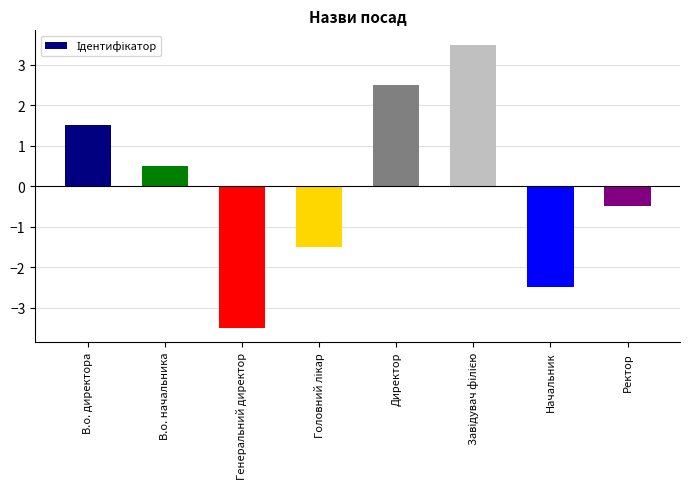

Reading left to right, transcribe all the data shown in this chart.

1.5	0.5	-3.5	-1.5	2.5	3.5	-2.5	-0.5